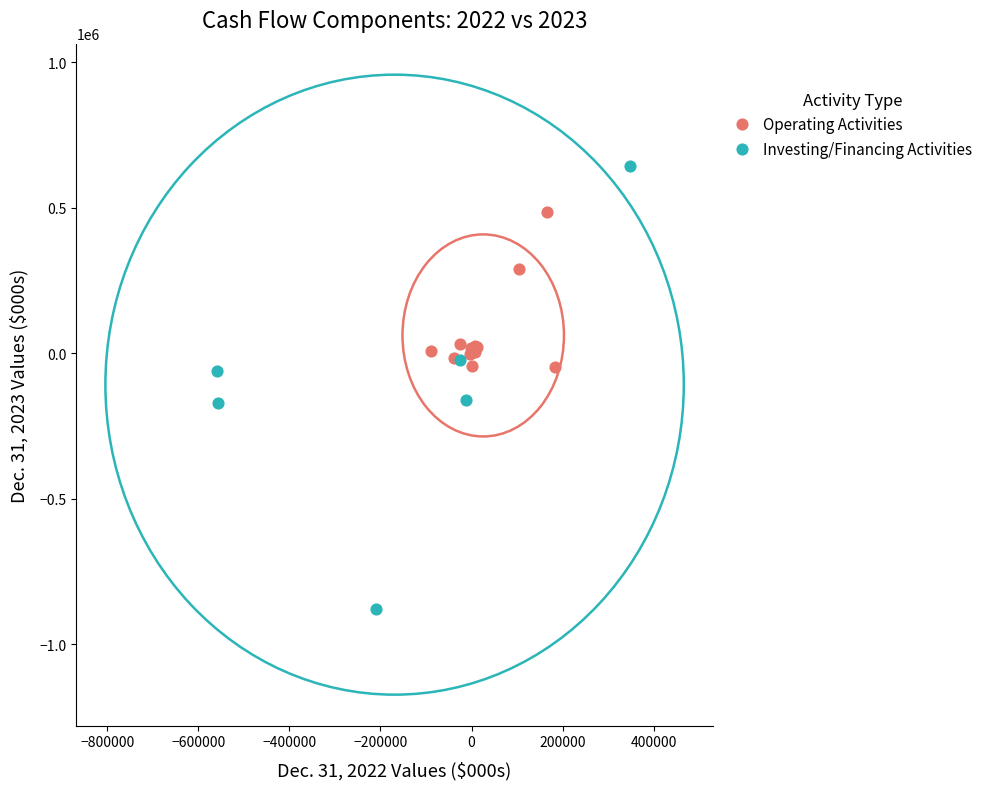

Which series contains the highest Y value?

Investing/Financing Activities